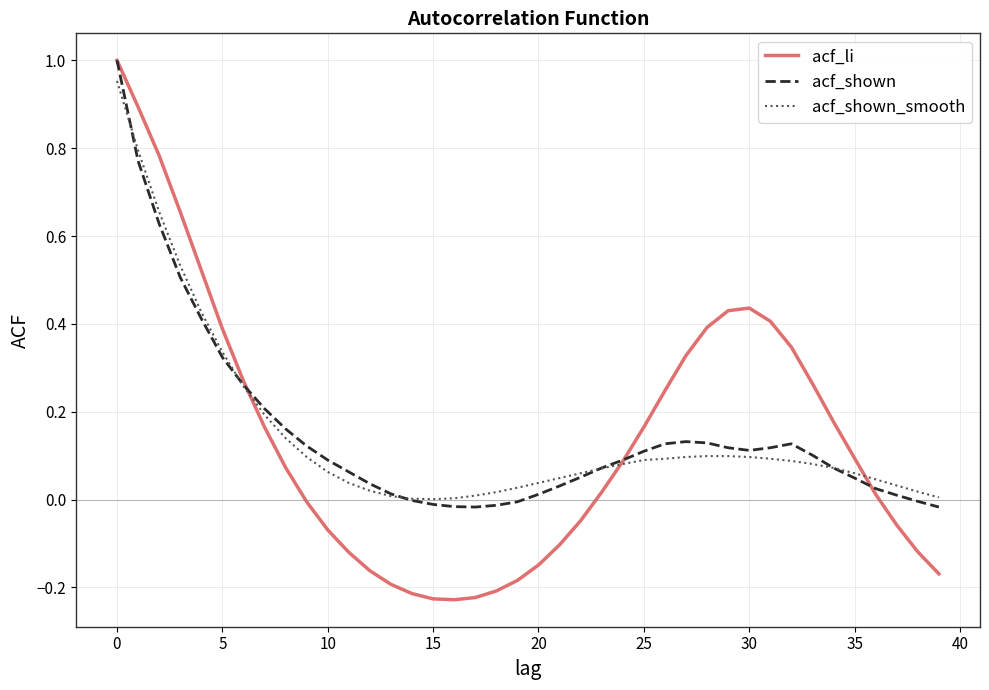

Which series has the largest range (max minus min)?

acf_li